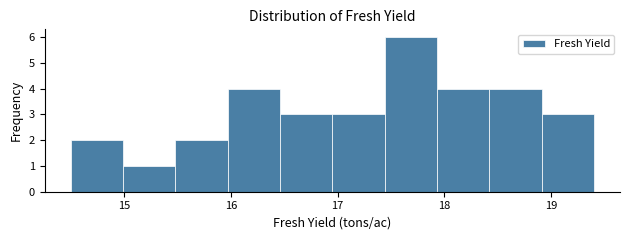

Which range on the x-axis has the tallest bar?

17.44 to 17.93